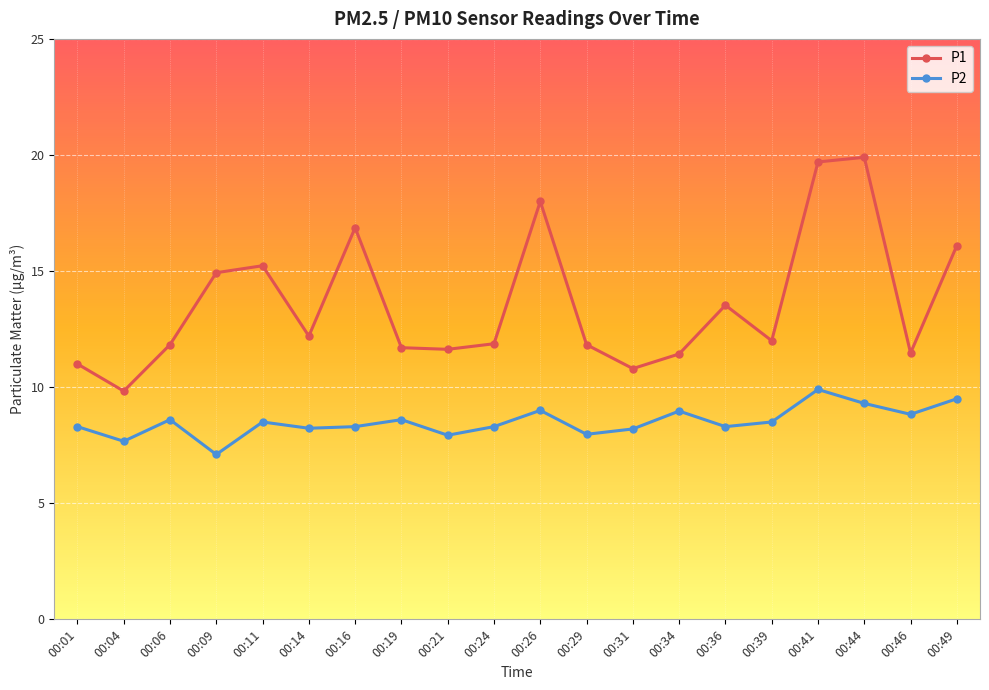

True or false: P1 and P2 cross at least once.

False